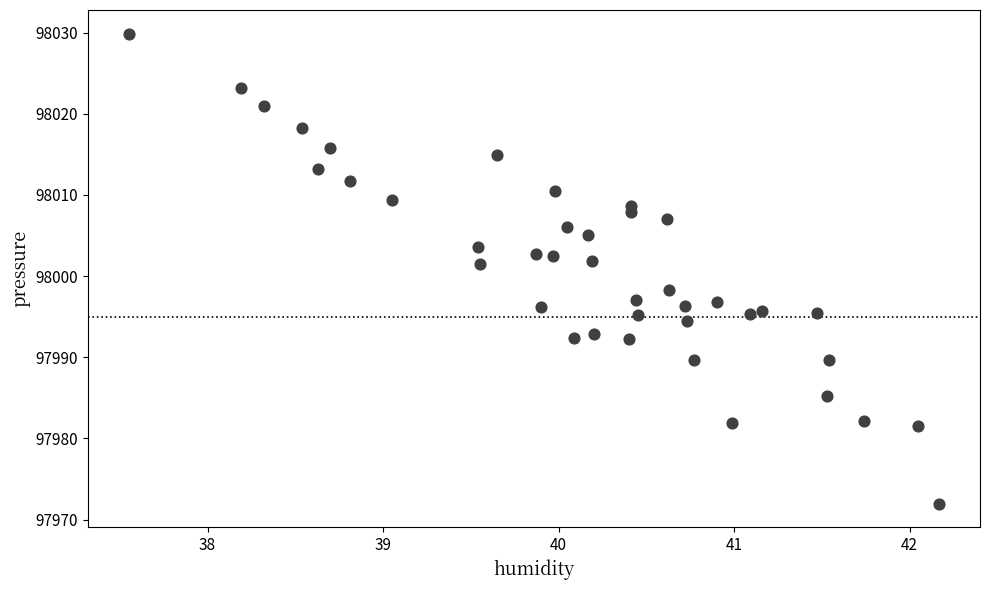

What is the range of X values (max minus min)?

4.6